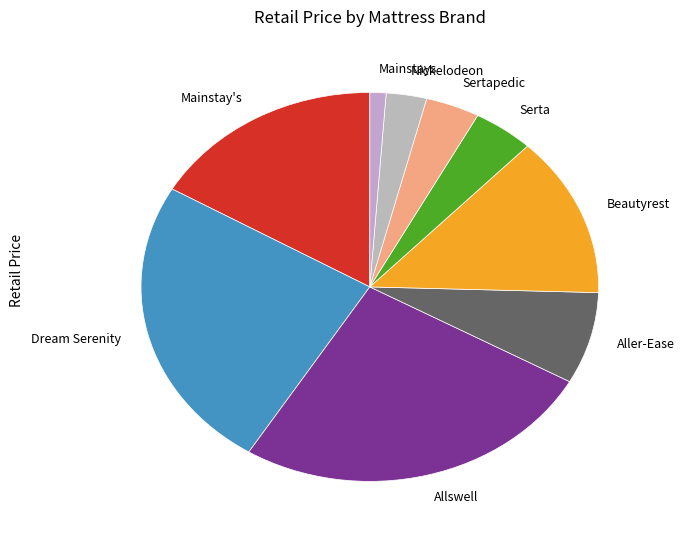

Between Beautyrest and Mainstay's, which is larger?

Mainstay's